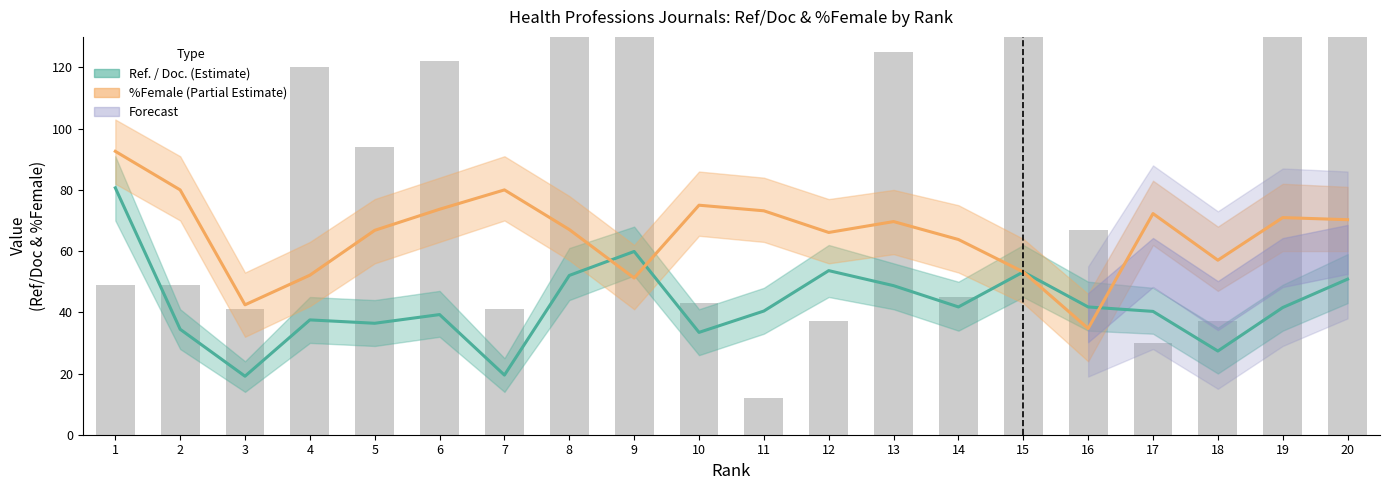

Rank the series at 3 from lowest to highest value.

Ref. / Doc. (Estimate), %Female (Partial Estimate)